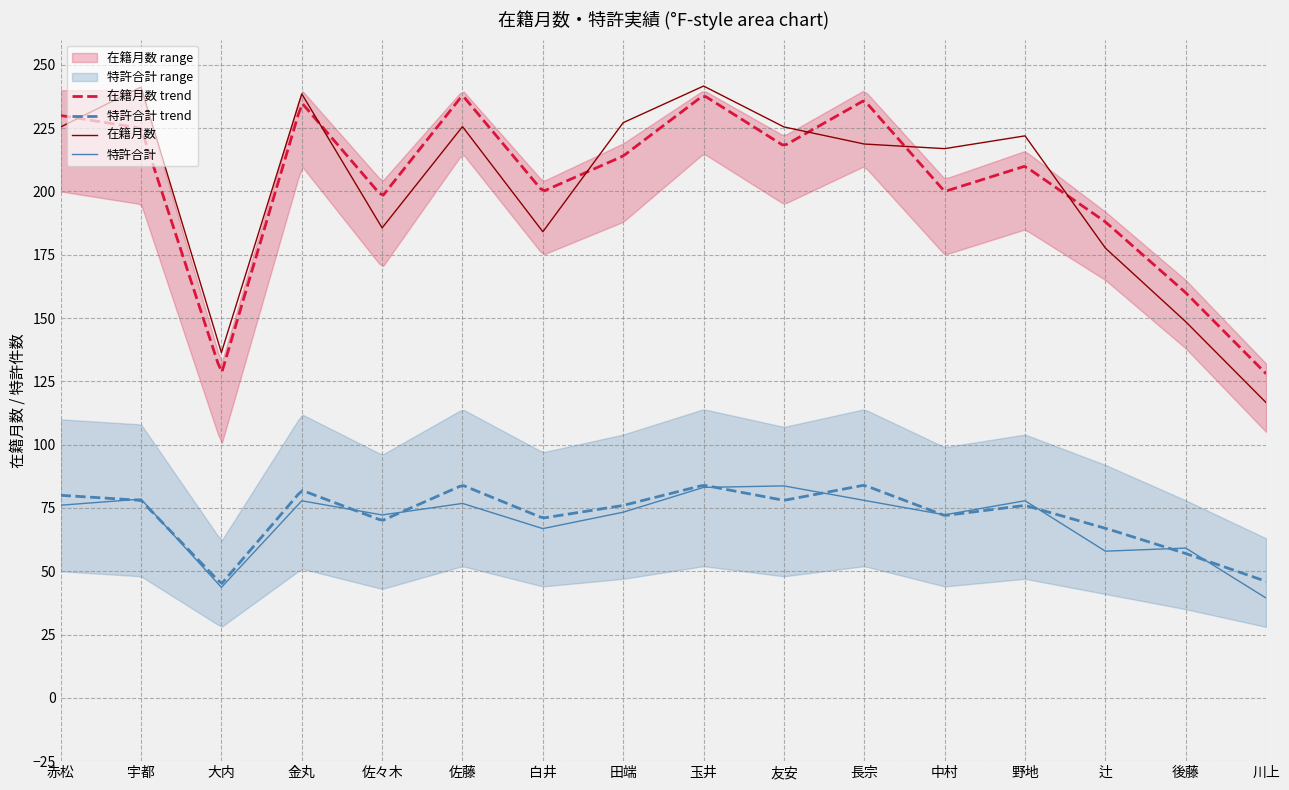

True or false: 特許合計 trend and 在籍月数 trend cross at least once.

False